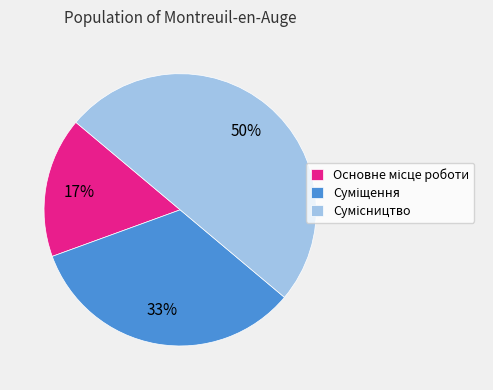

To the nearest percent, what is the average slice percentage?

33%